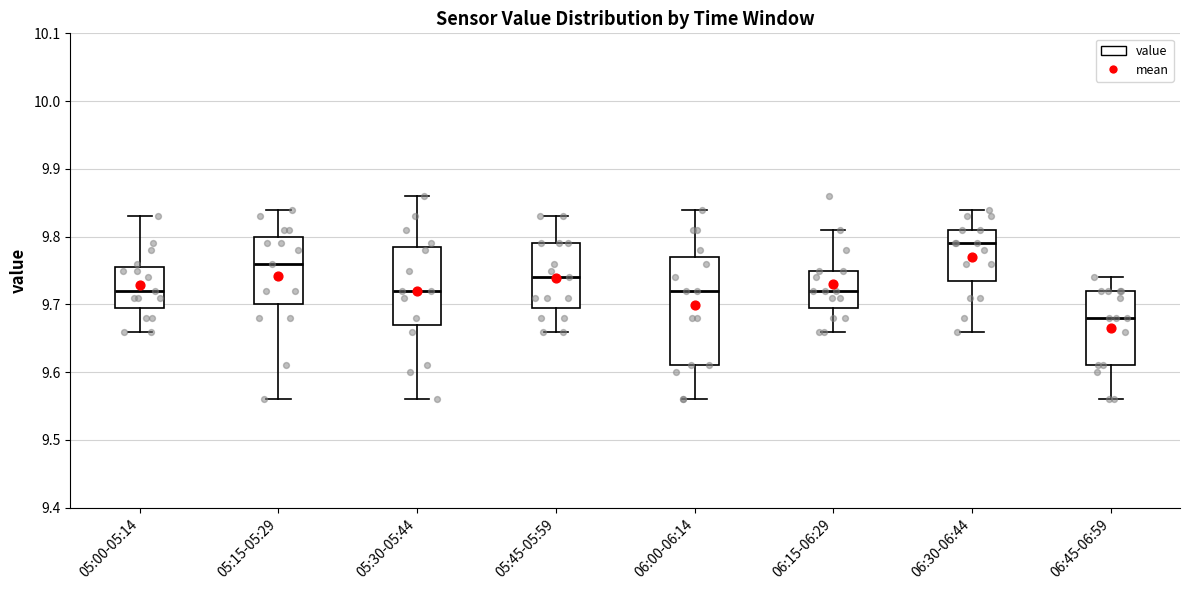

Reading left to right, read every box against the y-axis: the position of its median line, the range the box covers, and the ends of its whiskers. The values are not printed on the chart, so give them approximately, as read against the axis.

05:00-05:14: median 9.72, box 9.70 to 9.76, whiskers 9.66 to 9.83
05:15-05:29: median 9.76, box 9.70 to 9.80, whiskers 9.56 to 9.84
05:30-05:44: median 9.72, box 9.67 to 9.79, whiskers 9.56 to 9.86
05:45-05:59: median 9.74, box 9.70 to 9.79, whiskers 9.66 to 9.83
06:00-06:14: median 9.72, box 9.61 to 9.77, whiskers 9.56 to 9.84
06:15-06:29: median 9.72, box 9.70 to 9.75, whiskers 9.66 to 9.81
06:30-06:44: median 9.79, box 9.74 to 9.81, whiskers 9.66 to 9.84
06:45-06:59: median 9.68, box 9.61 to 9.72, whiskers 9.56 to 9.74